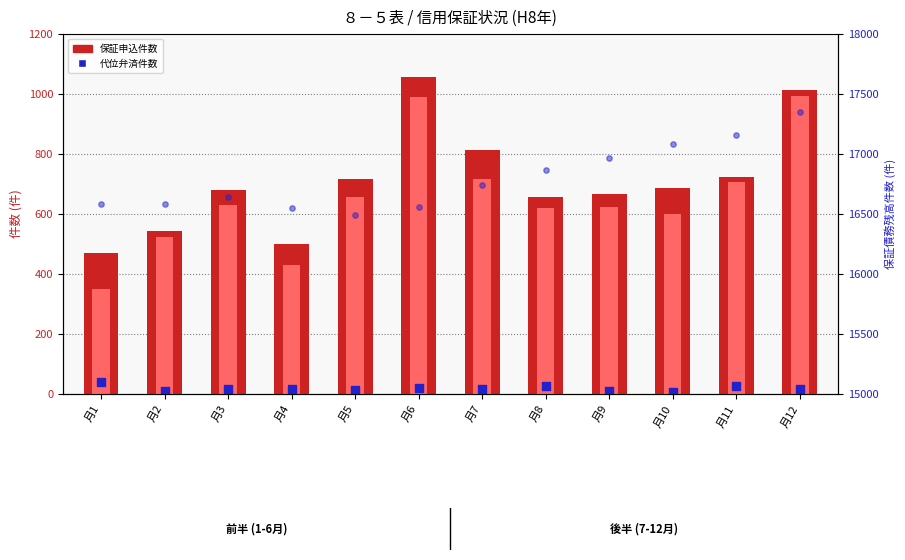

At how many categories does at least one series exceed 9477?

12